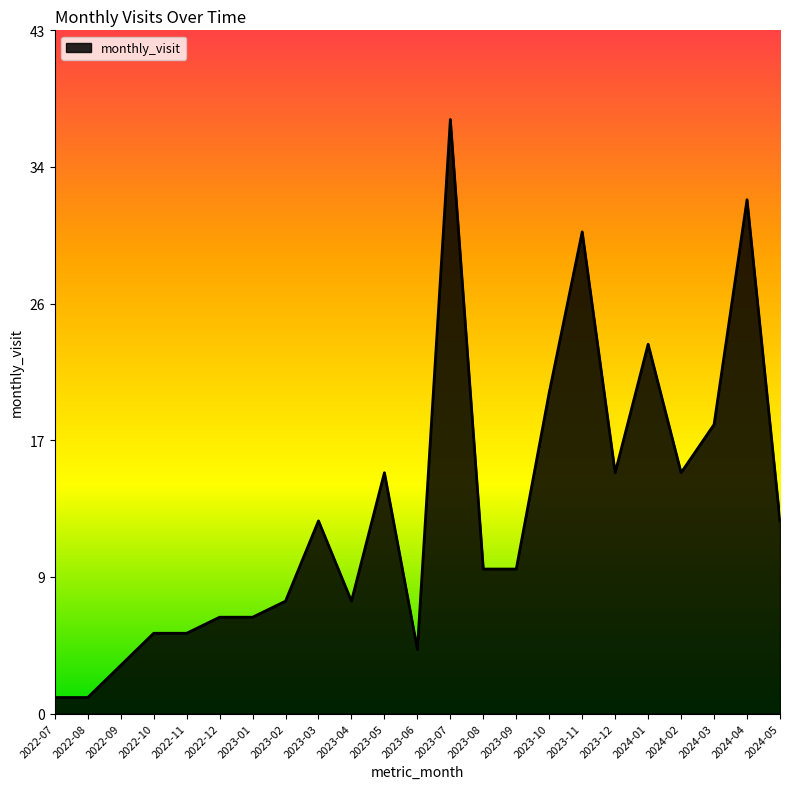

Reading left to right, extract all data points from this chart.

1	1	3	5	5	6	6	7	12	7	15	4	37	9	9	20	30	15	23	15	18	32	12